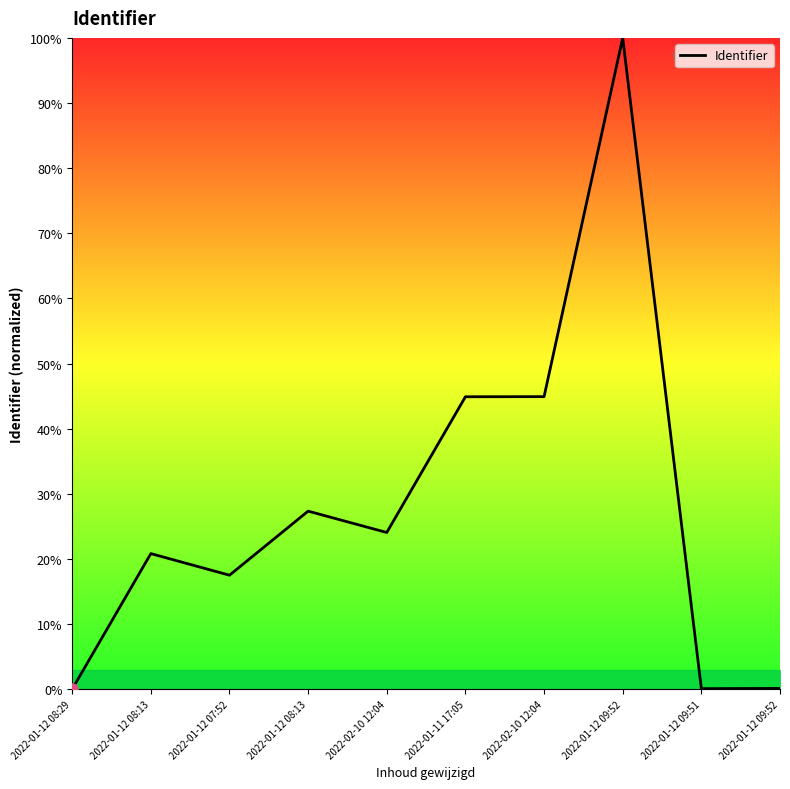

Does the chart have visible grid lines?

No